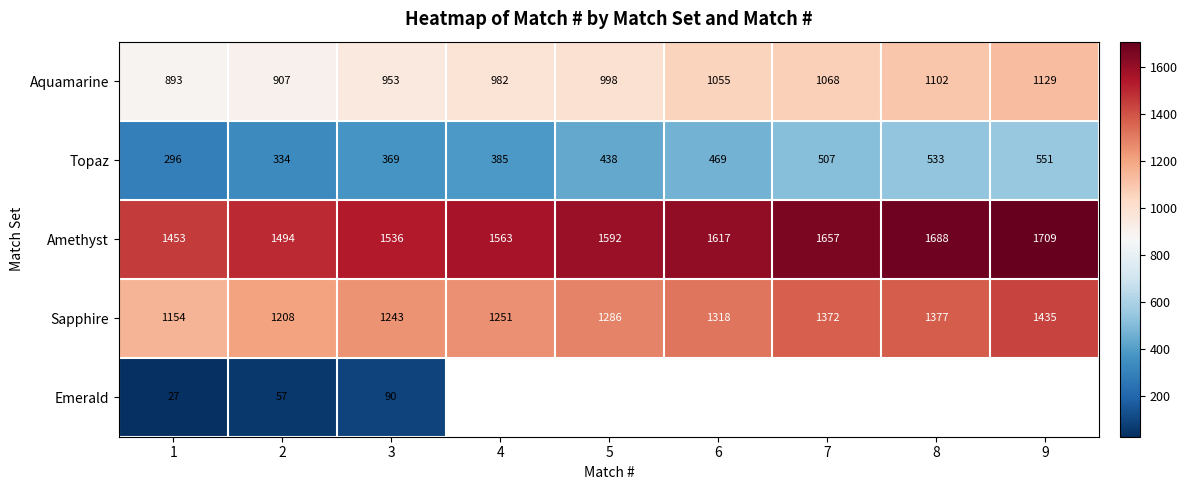

At which label is Sapphire closest to 1294?

5